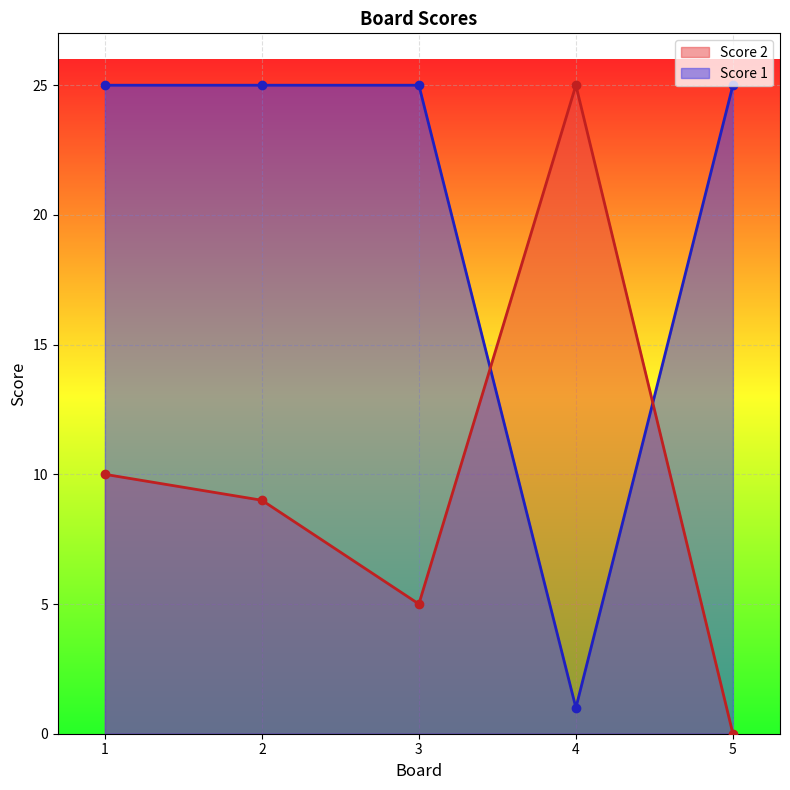

What is the approximate value of Score 2 at 1, to the nearest 5?

10